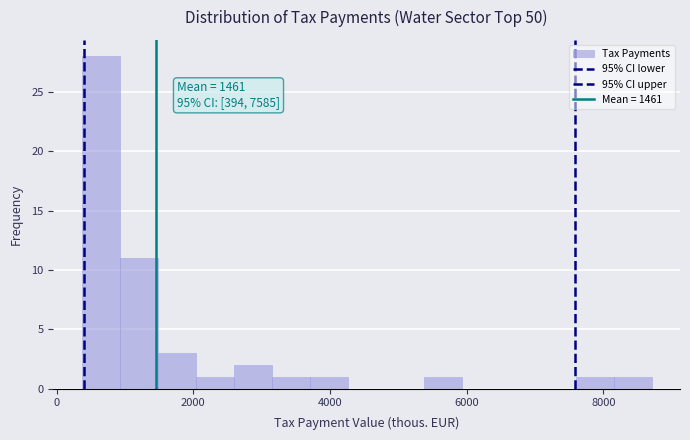

Read against the x-axis, roughly where is the centre of the tallest bar?

600